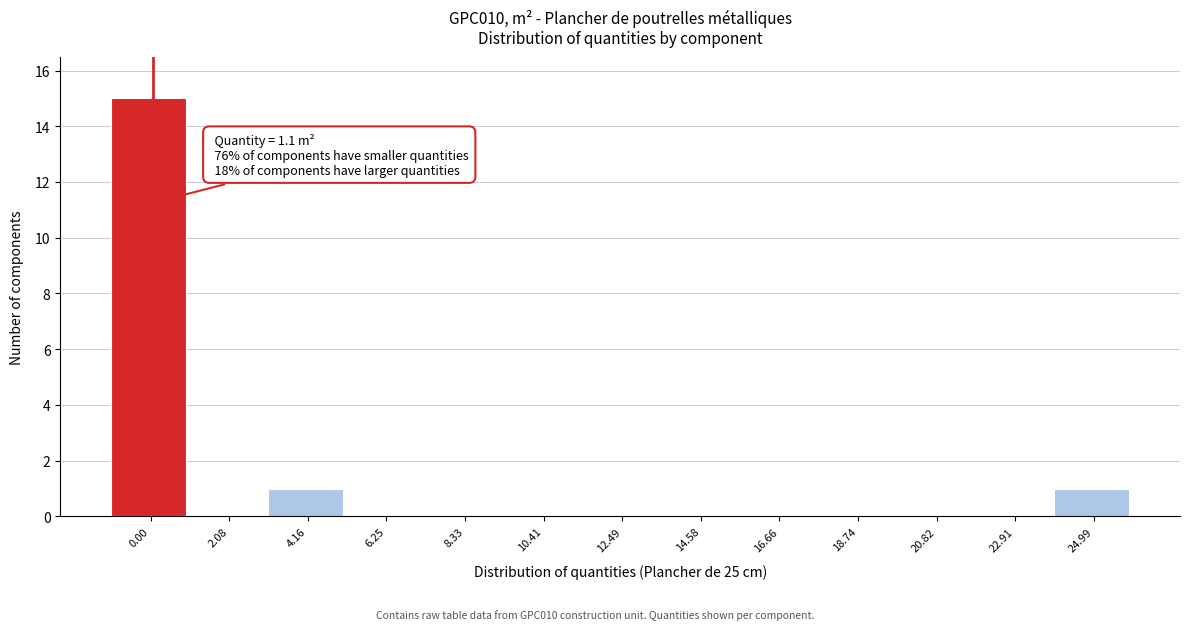

Reading left to right, extract all data points from this chart.

0.00=15	2.08=0	4.16=1	6.25=0	8.33=0	10.41=0	12.49=0	14.58=0	16.66=0	18.74=0	20.82=0	22.91=0	24.99=1